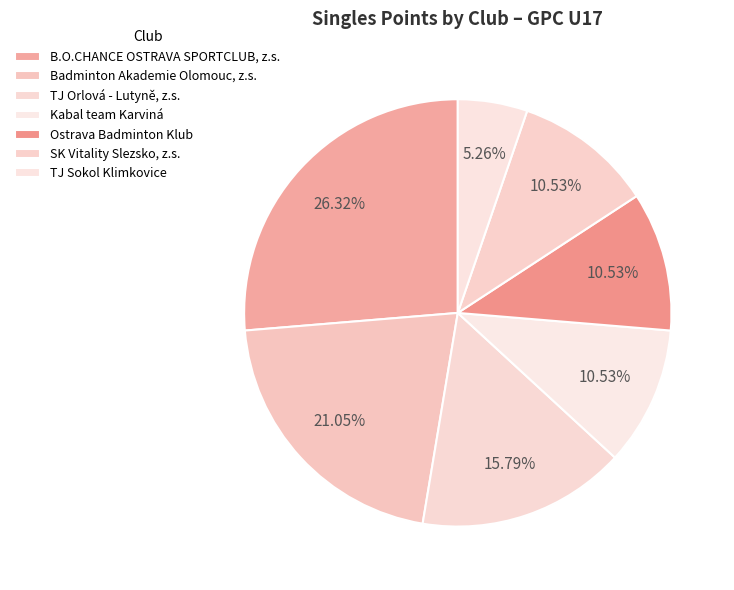

How many slices are in this pie chart?

7